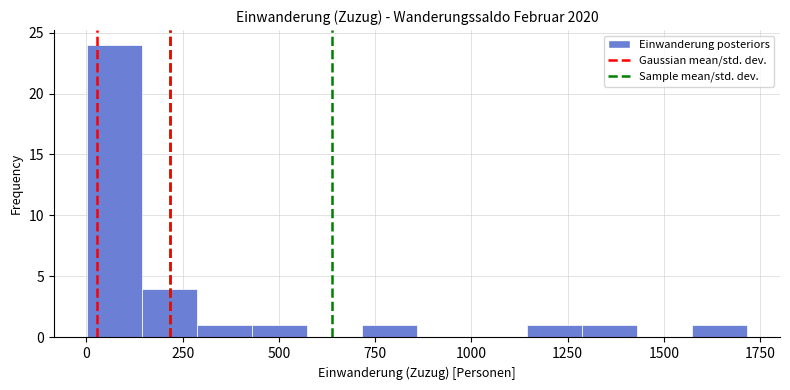

Around what value on the x-axis is the tallest bar? Give the approximate position of its centre, as read against the axis.

50